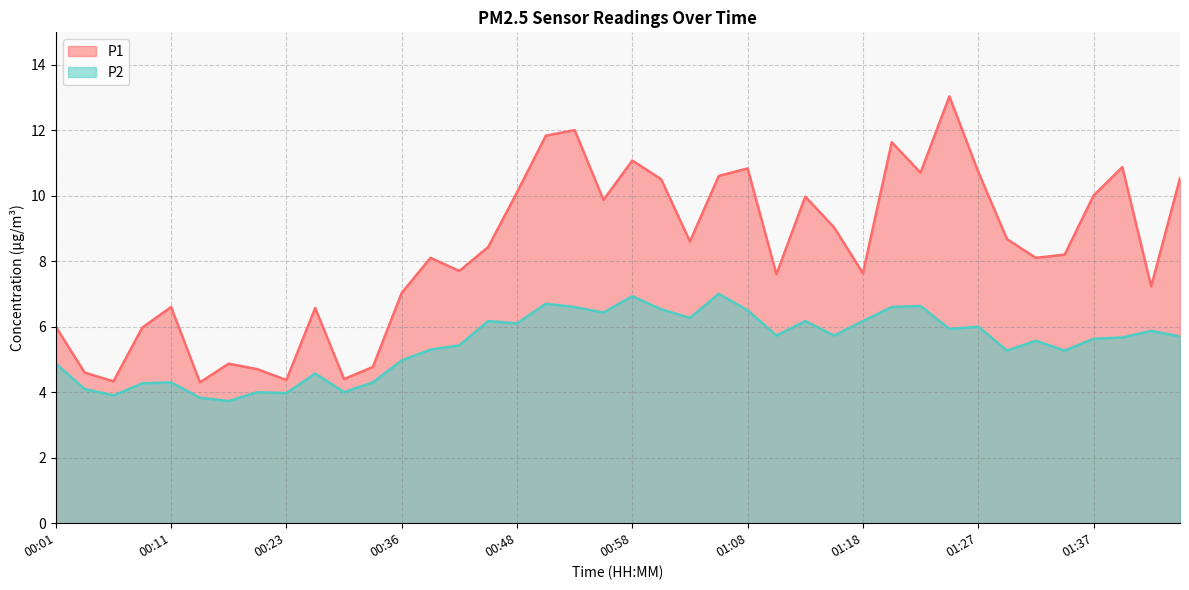

True or false: P2 has a value of 2.8 at 00:33.

False